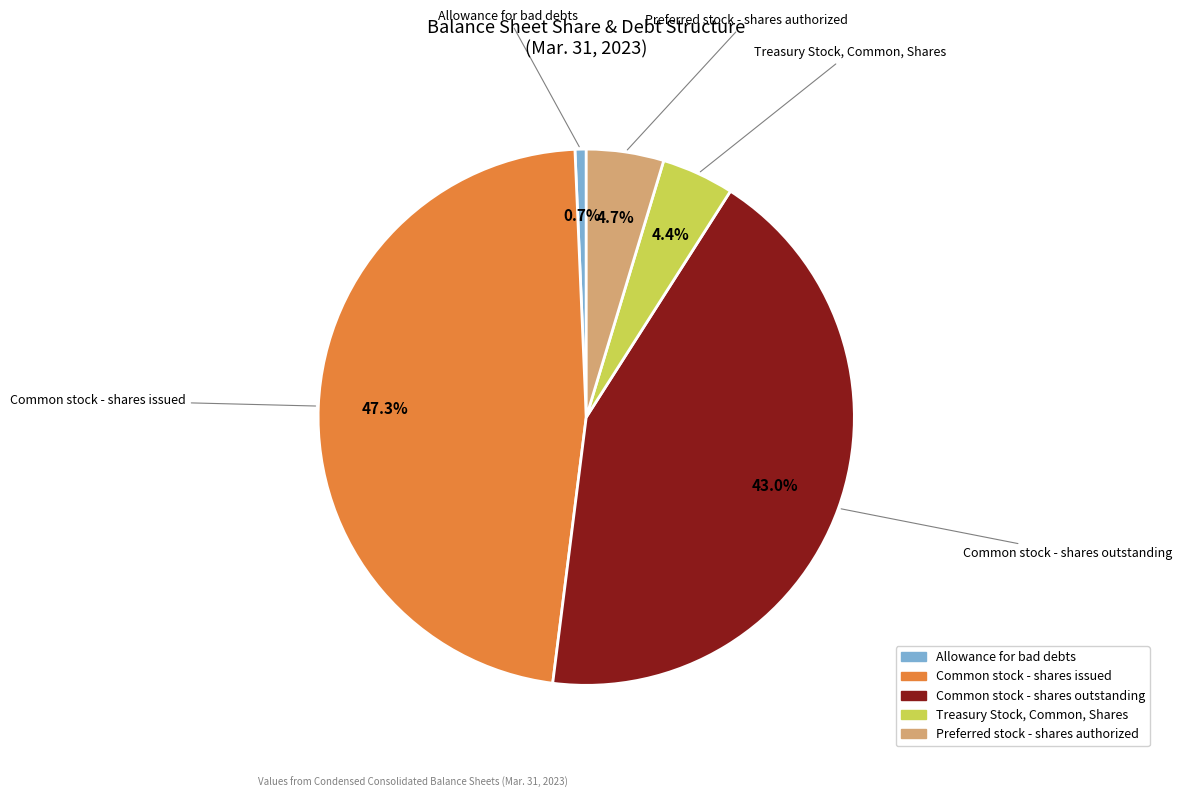

Is the sum of Preferred stock - shares authorized and Treasury Stock, Common, Shares greater than half?

No